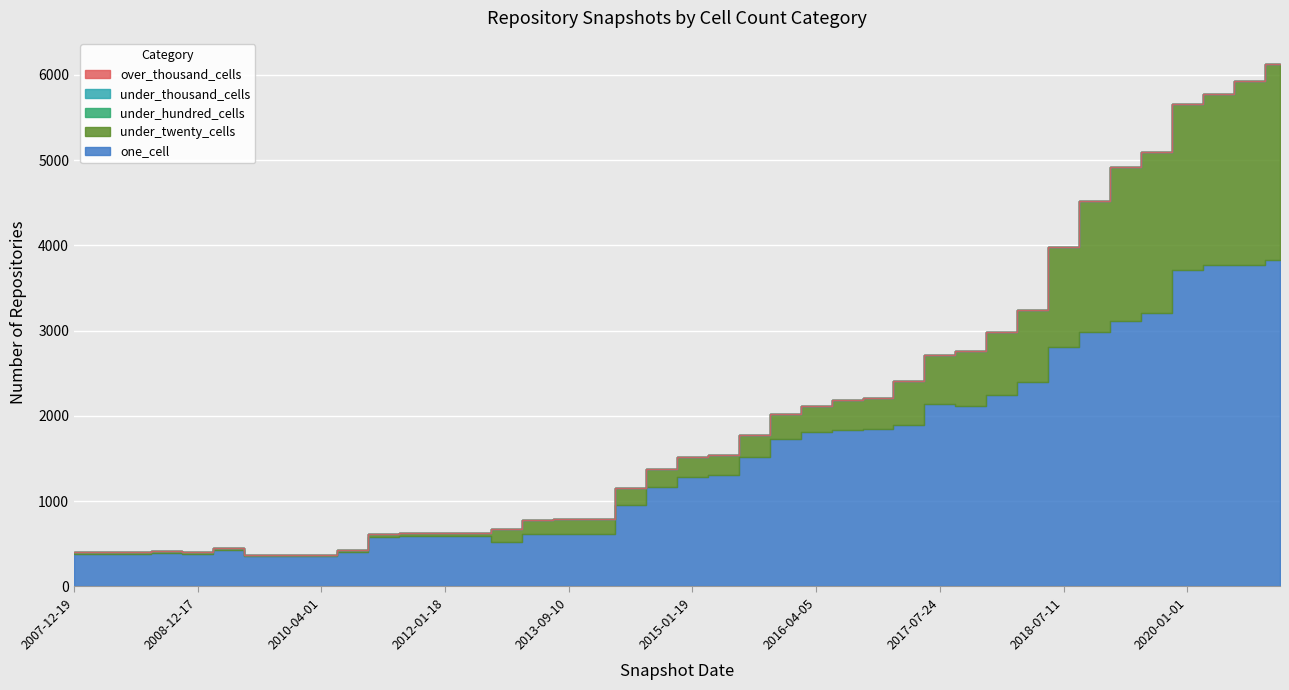

True or false: under_twenty_cells and under_thousand_cells intersect in this chart.

False